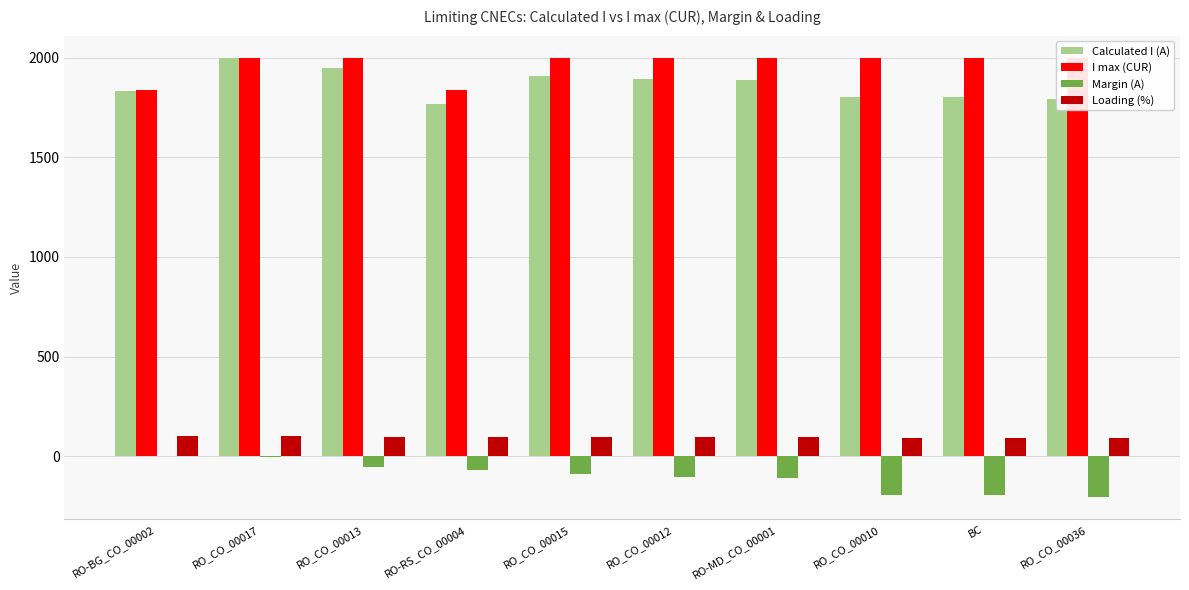

What is the difference between the maximum and minimum values in the Loading (%) series?

10